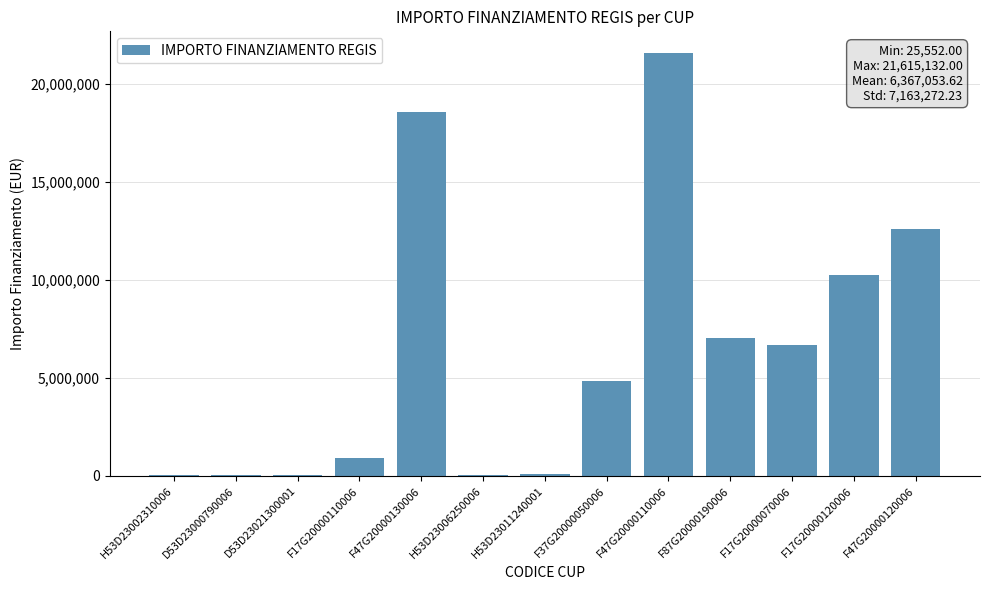

Approximately how many times larger is the value at F47G20000120006 compared to D53D23021300001?

493.5